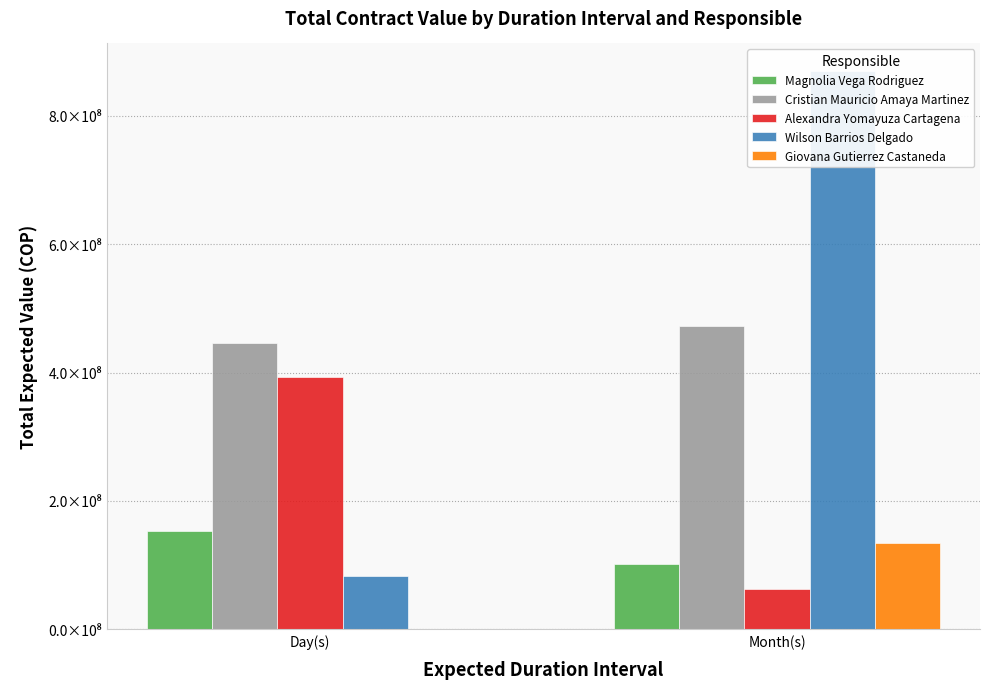

What is the label of the 2nd bar from the right?

Day(s)